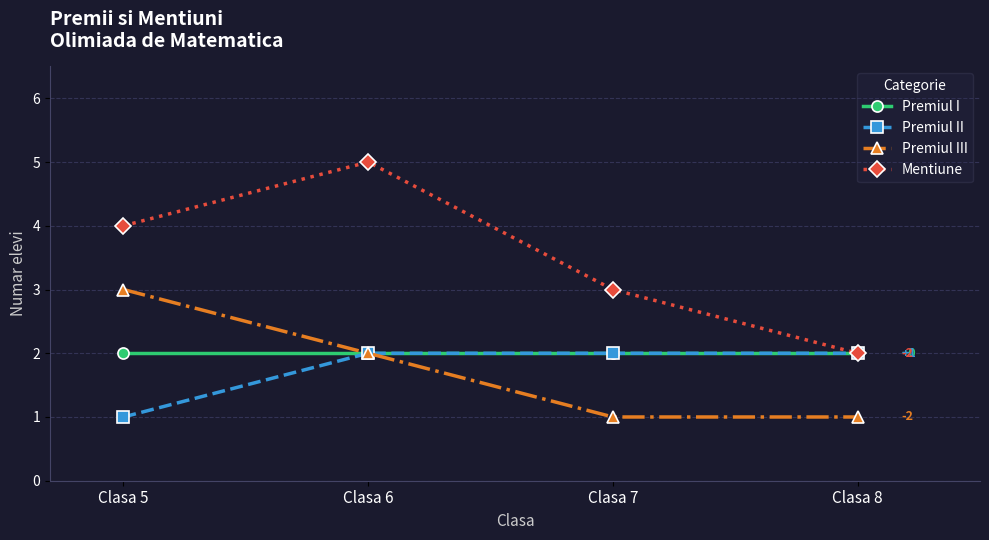

What is the minimum value for Premiul II?

1